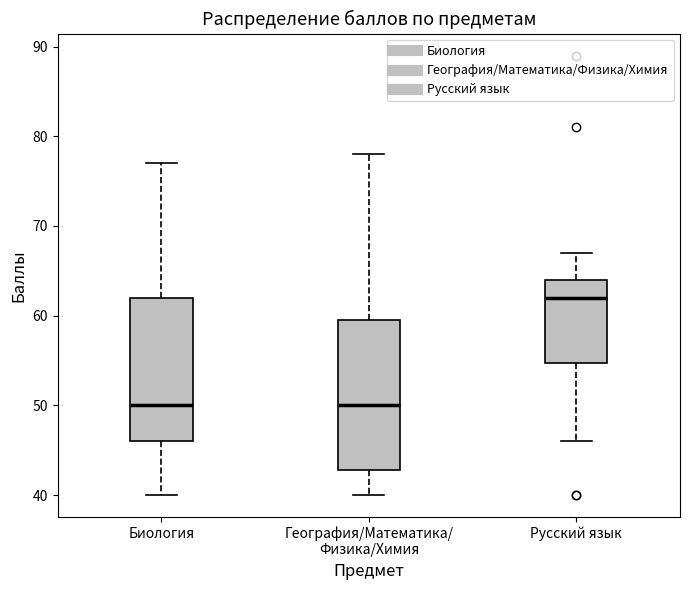

Reading left to right, read every box against the y-axis: the position of its median line, the range the box covers, and the ends of its whiskers. The values are not printed on the chart, so give them approximately, as read against the axis.

Биология: median 50, box 46 to 62, whiskers 40 to 77
География/Математика/ Физика/Химия: median 50, box 43 to 60, whiskers 40 to 78
Русский язык: median 62, box 55 to 64, whiskers 46 to 67